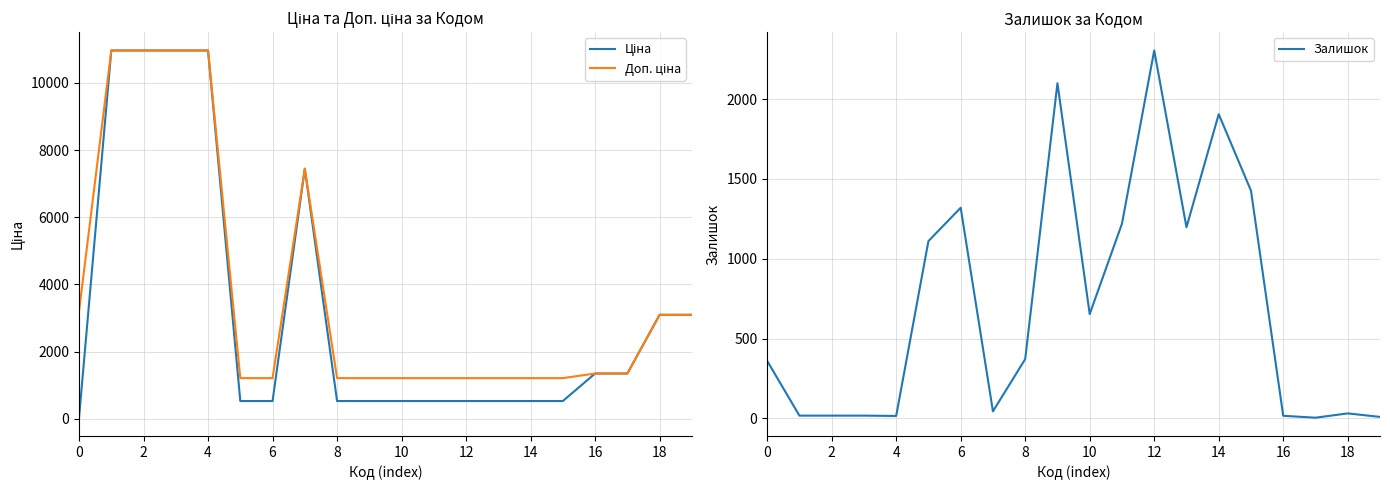

How many interior local peaks does the Залишок series have?

5